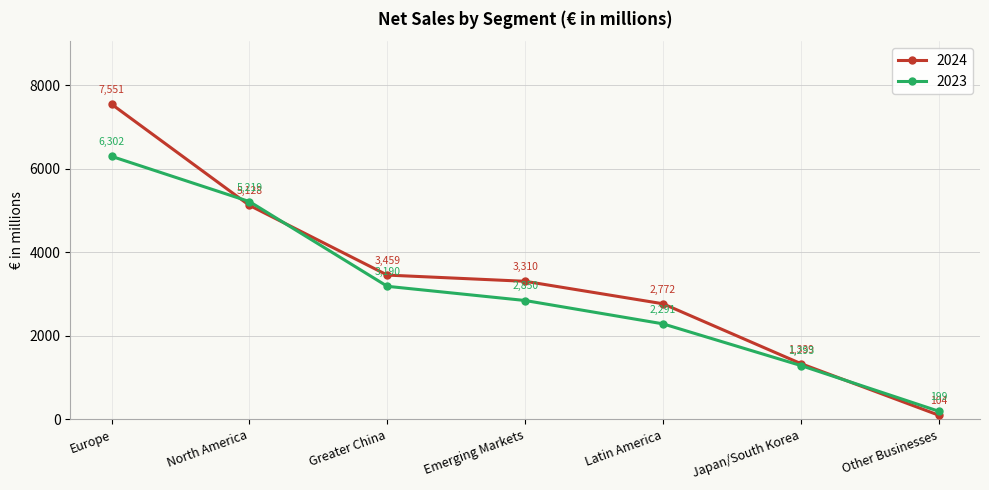

At Japan/South Korea, list the series in order from largest to smallest.

2024, 2023